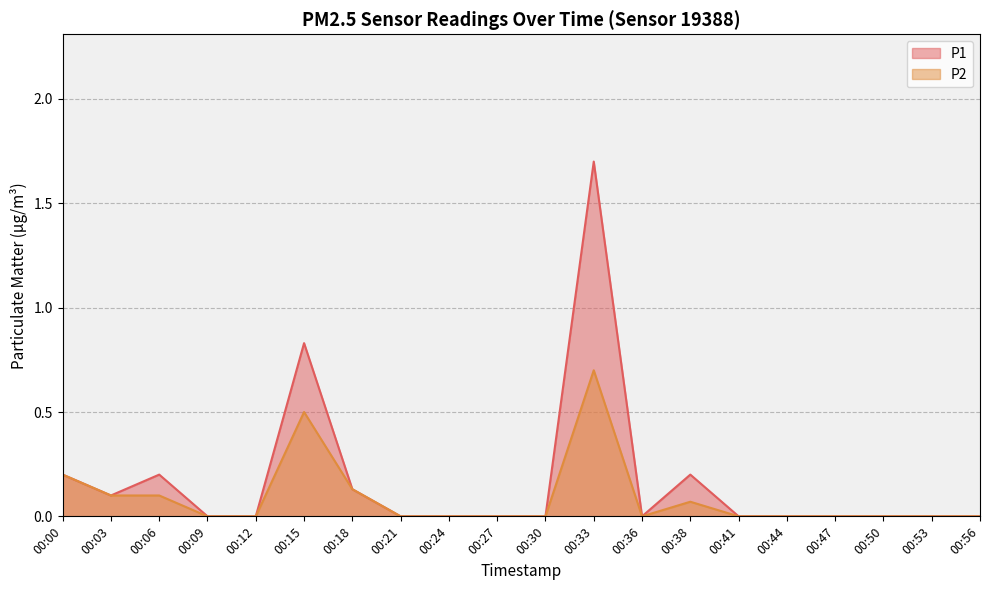

At which category does the chart reach its peak across all series?

00:33